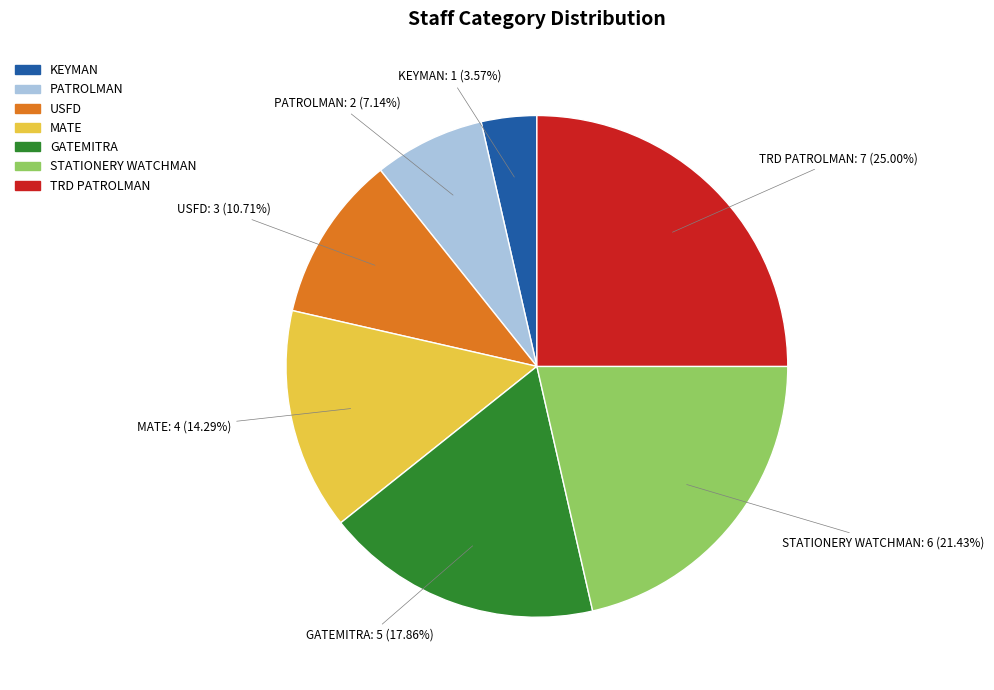

Which category has the smallest portion of the pie?

KEYMAN